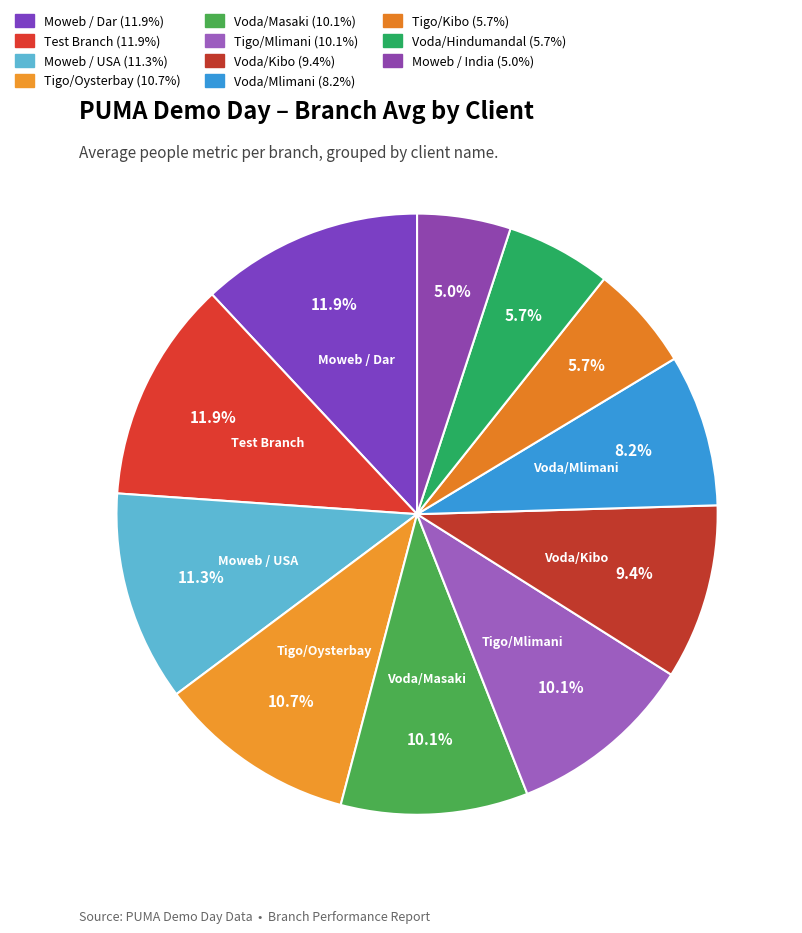

Is there a majority slice in this chart?

No